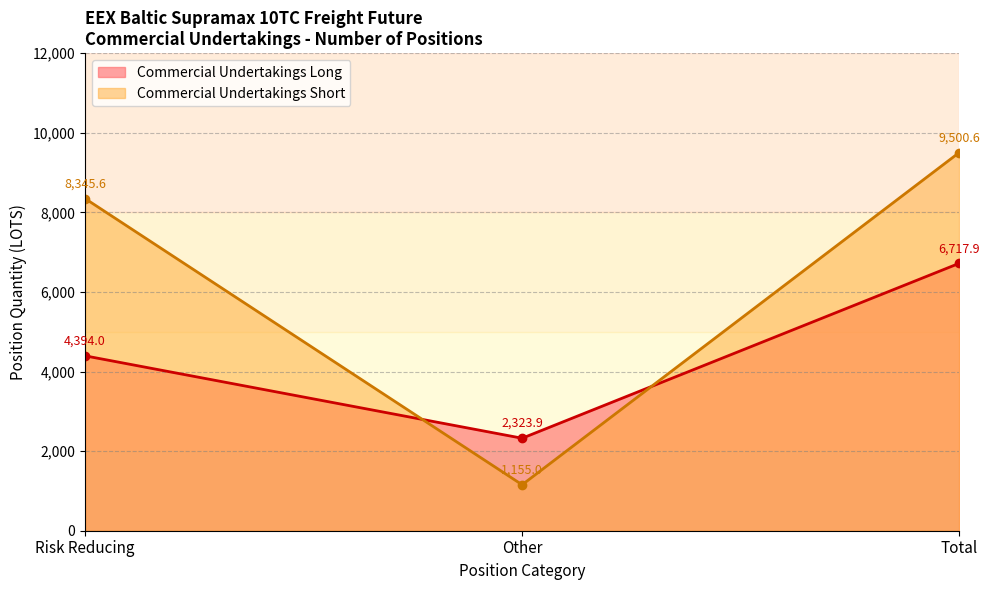

Which series has the widest spread of values?

Commercial Undertakings Short